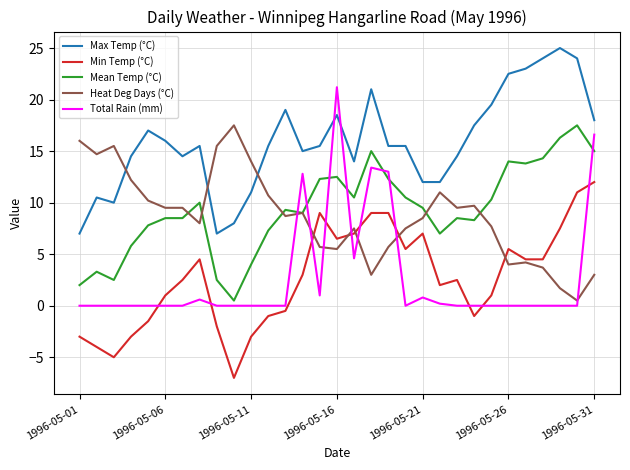

Does the chart have visible grid lines?

Yes